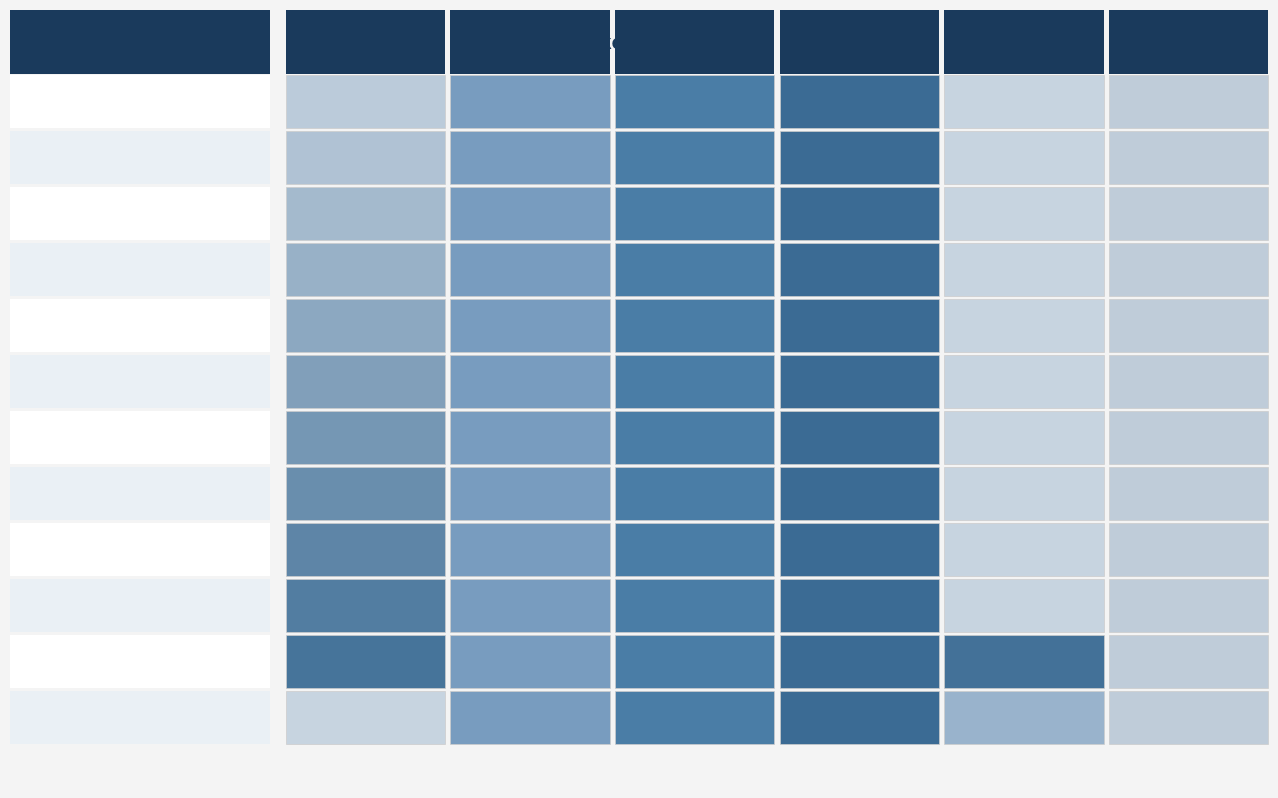

True or false: Michelle has a value of 0 at 3.

True